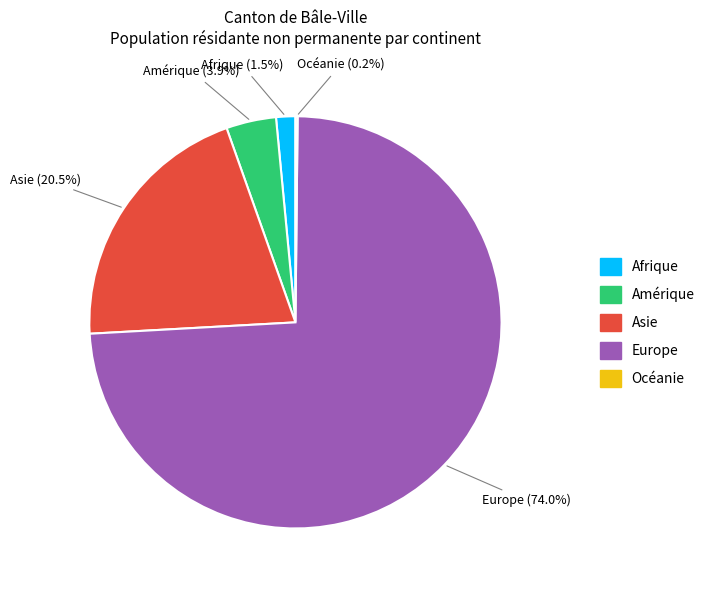

Which category accounts for the majority?

Europe